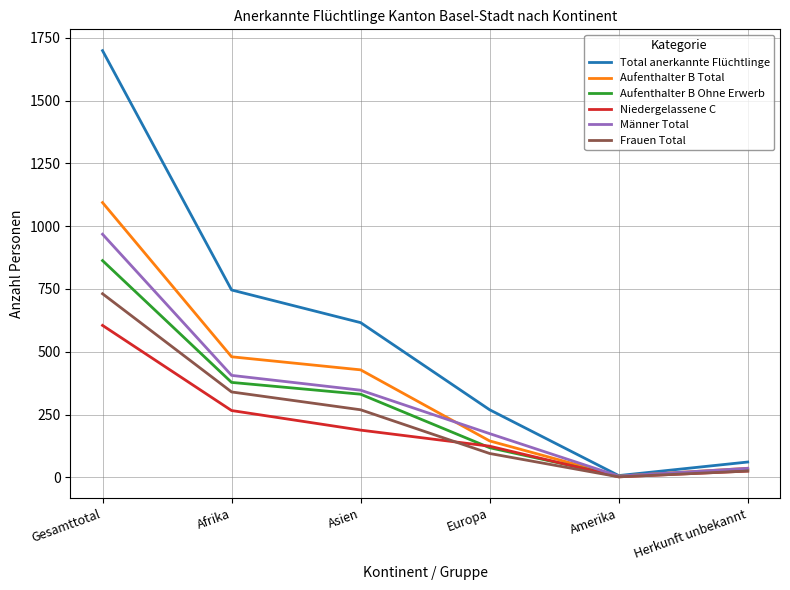

Between Gesamttotal and Herkunft unbekannt, which series saw the biggest shift?

Total anerkannte Flüchtlinge